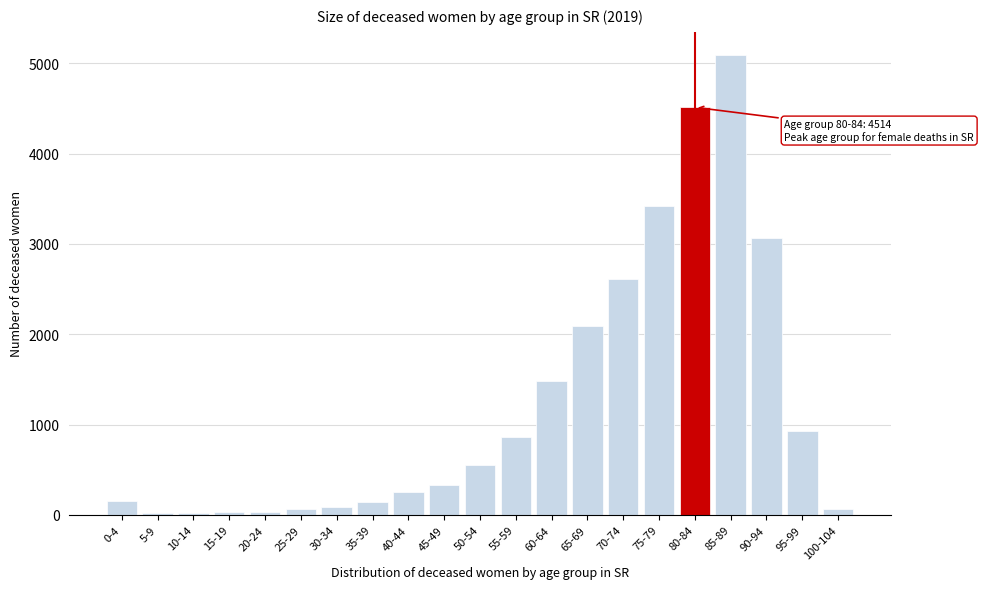

Is it true that the value at 70-74 is 2613?

True